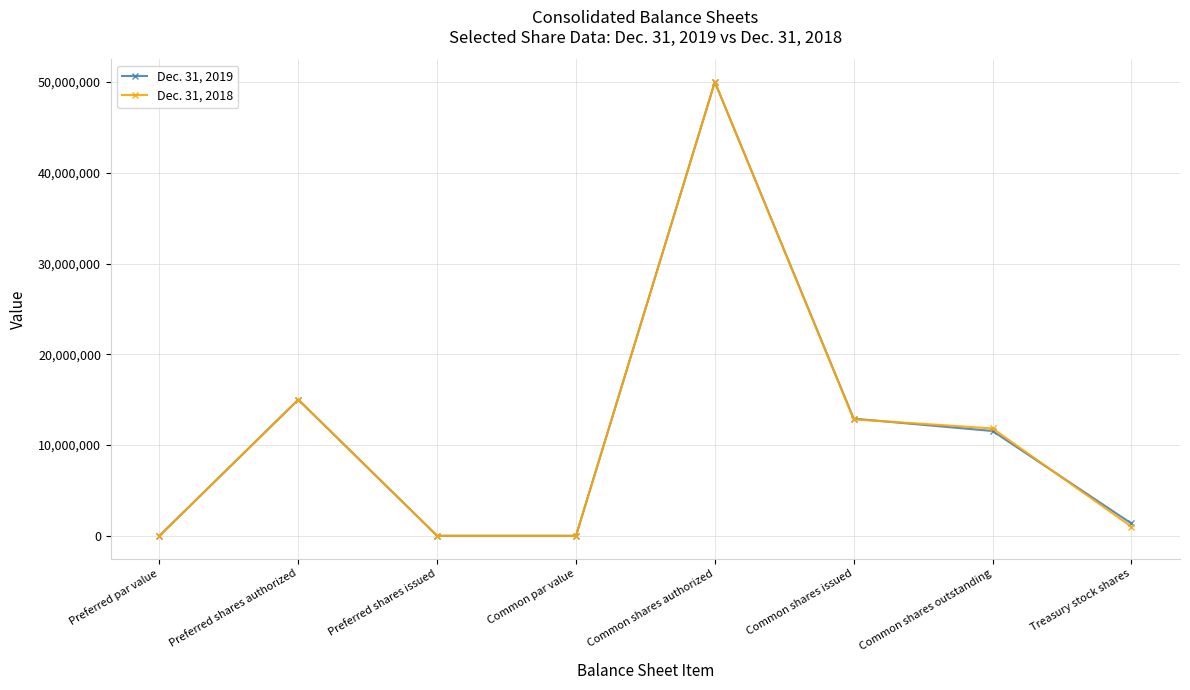

What are all the series names shown in the legend?

Dec. 31, 2019, Dec. 31, 2018